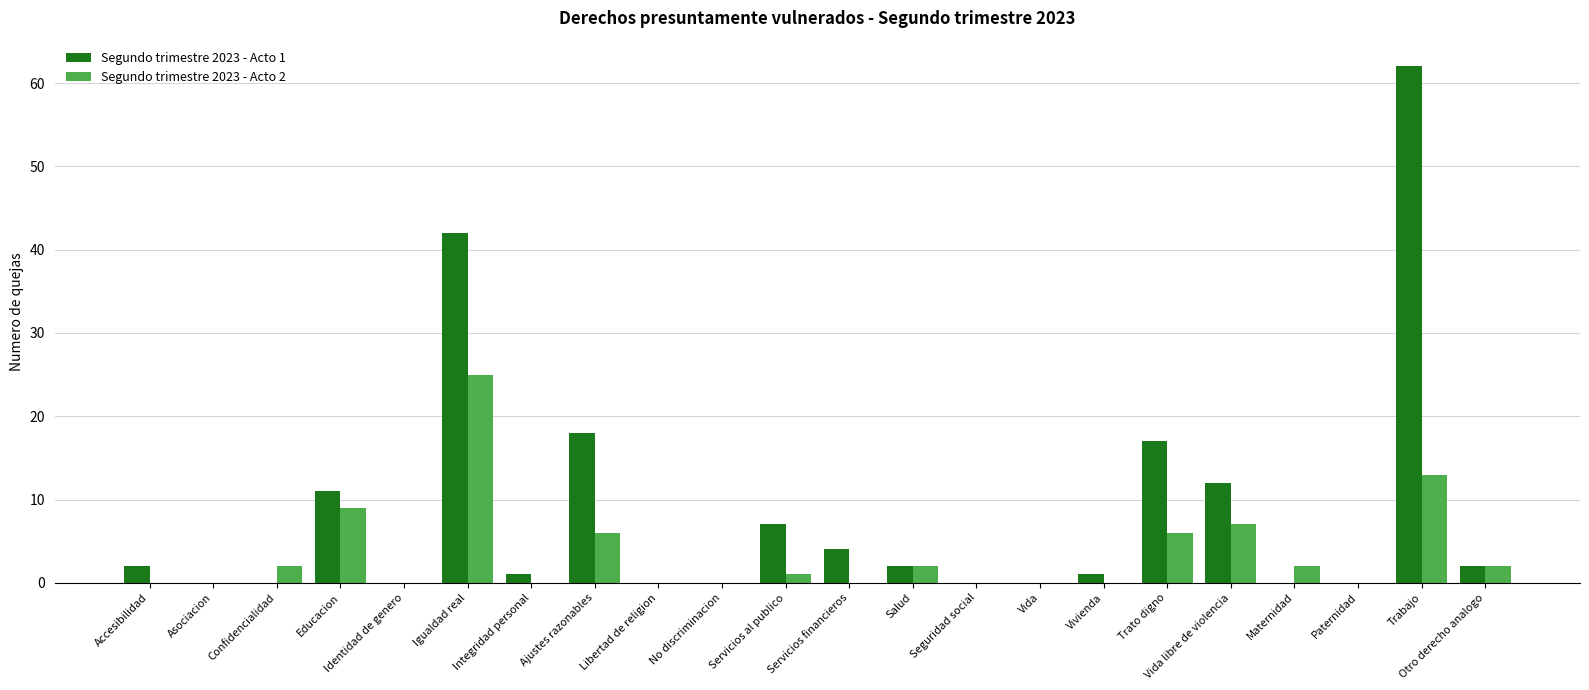

The value of Segundo trimestre 2023 - Acto 2 at Trabajo is 13. True or false?

True